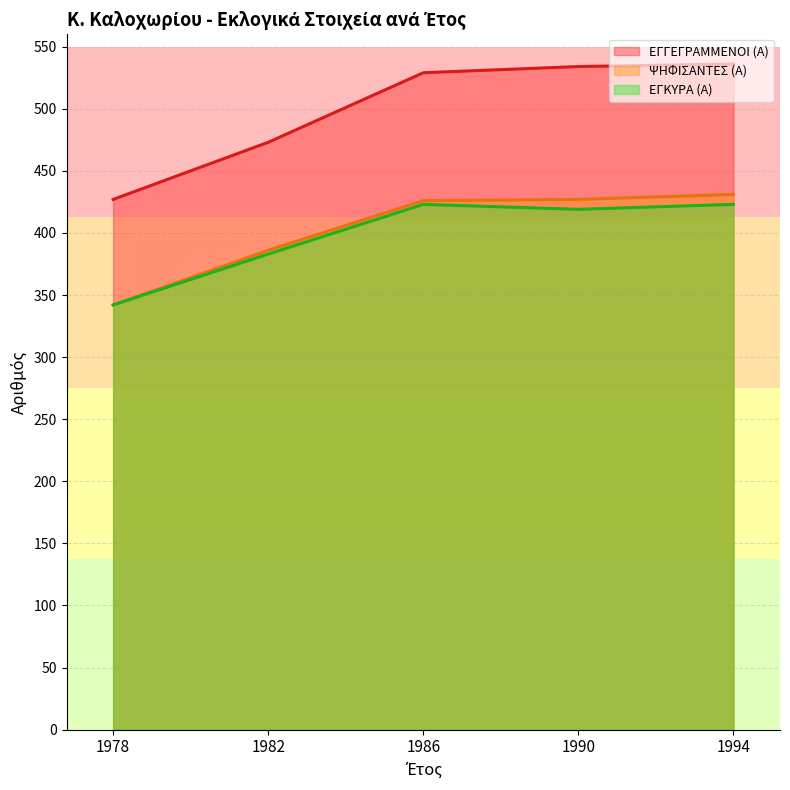

What is the sum of the ΨΗΦΙΣΑΝΤΕΣ (Α) values at 1994 and 1978?

773